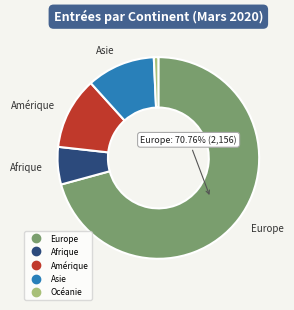

How many segments does this pie chart have?

5